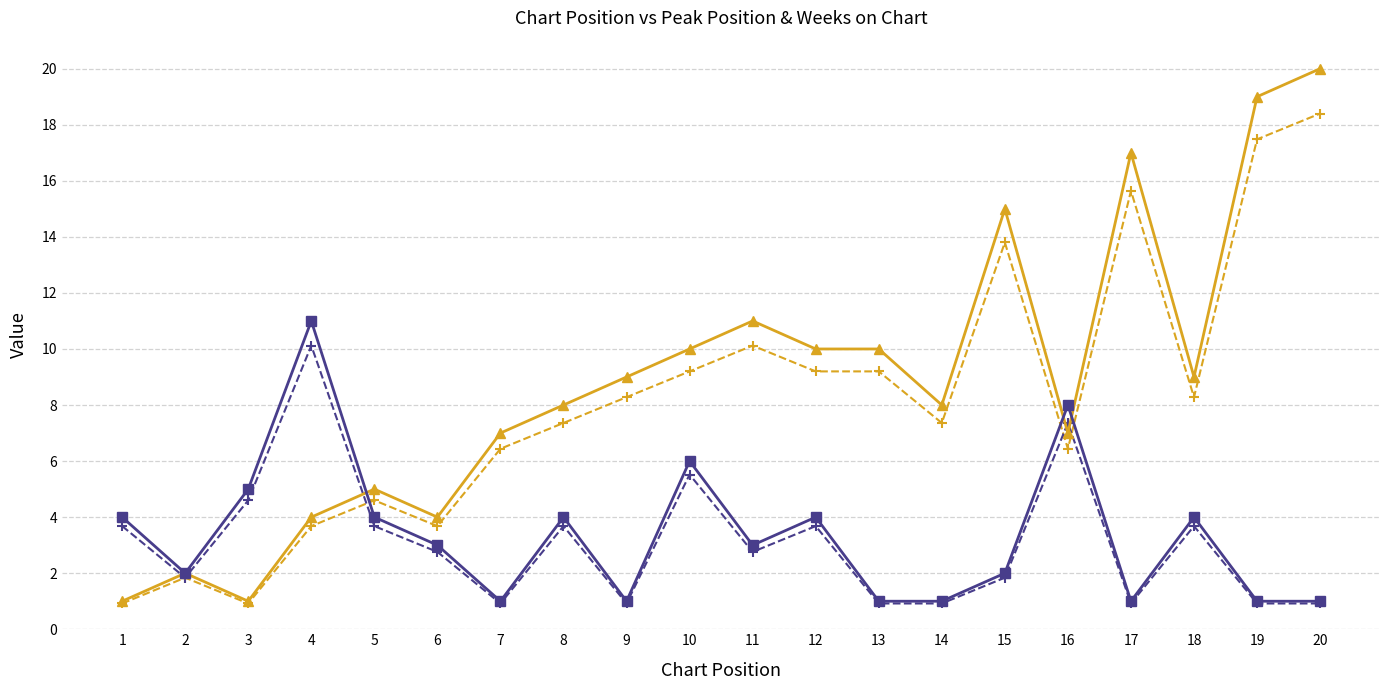

What is the maximum value shown in the chart?

20.0